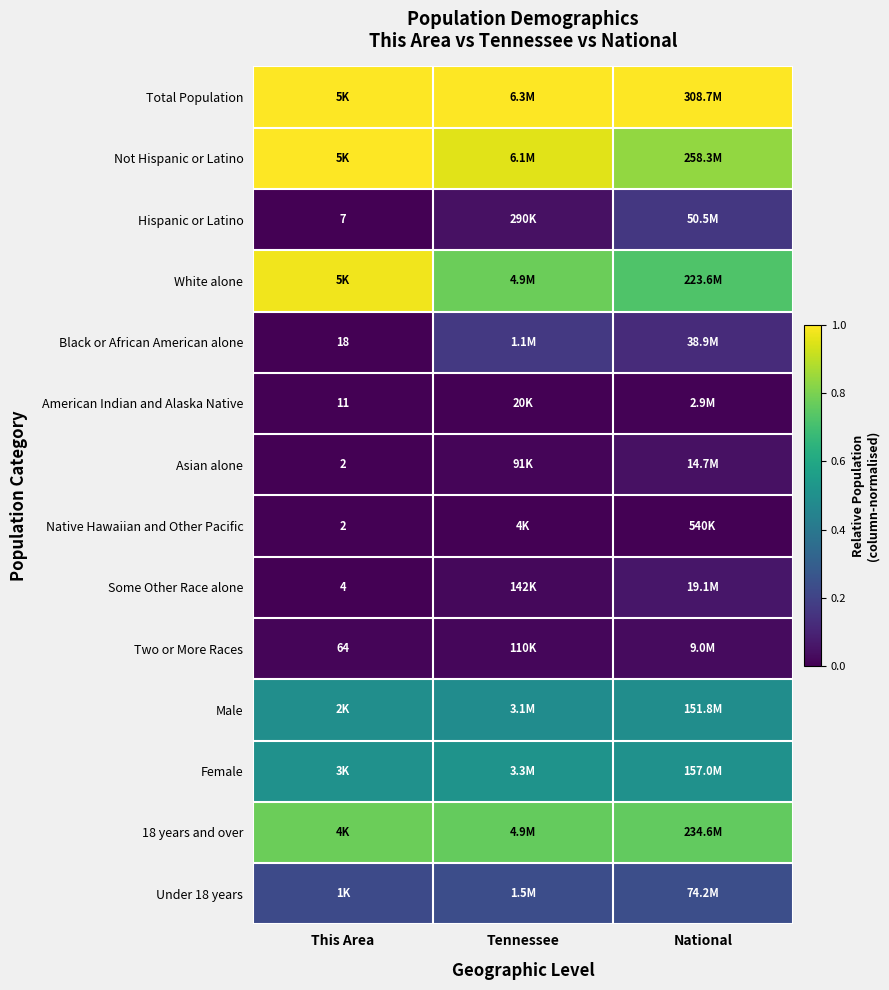

At how many categories does at least one series exceed 0?

3